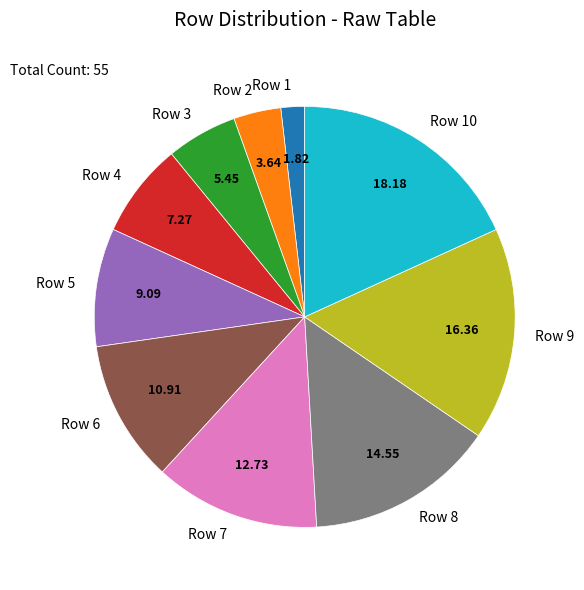

True or false: Row 5 accounts for 9% of the total.

True